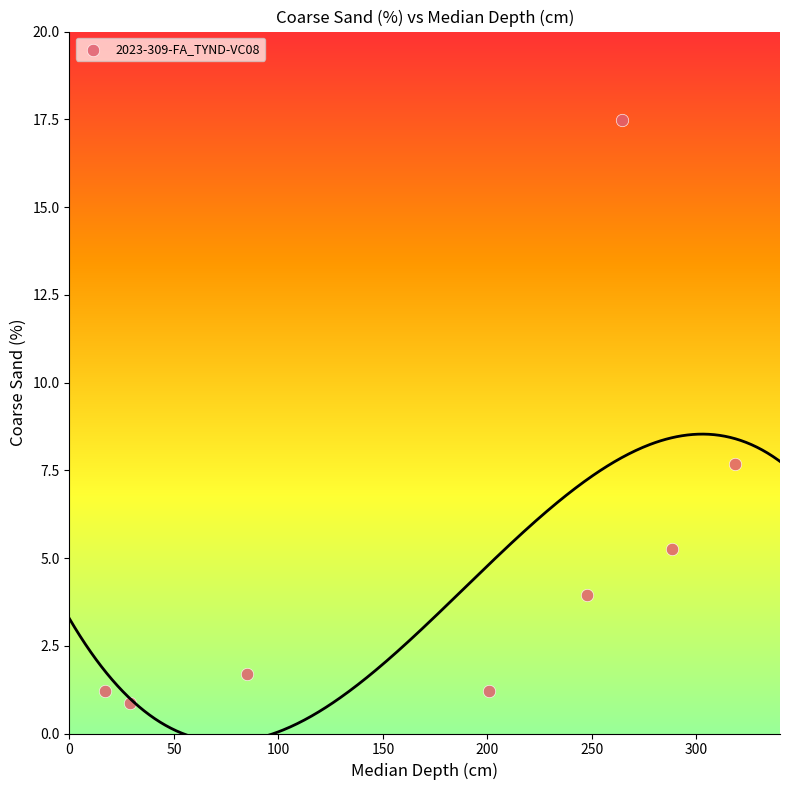

What Y value in the scatter plot is closest to 9?

7.7